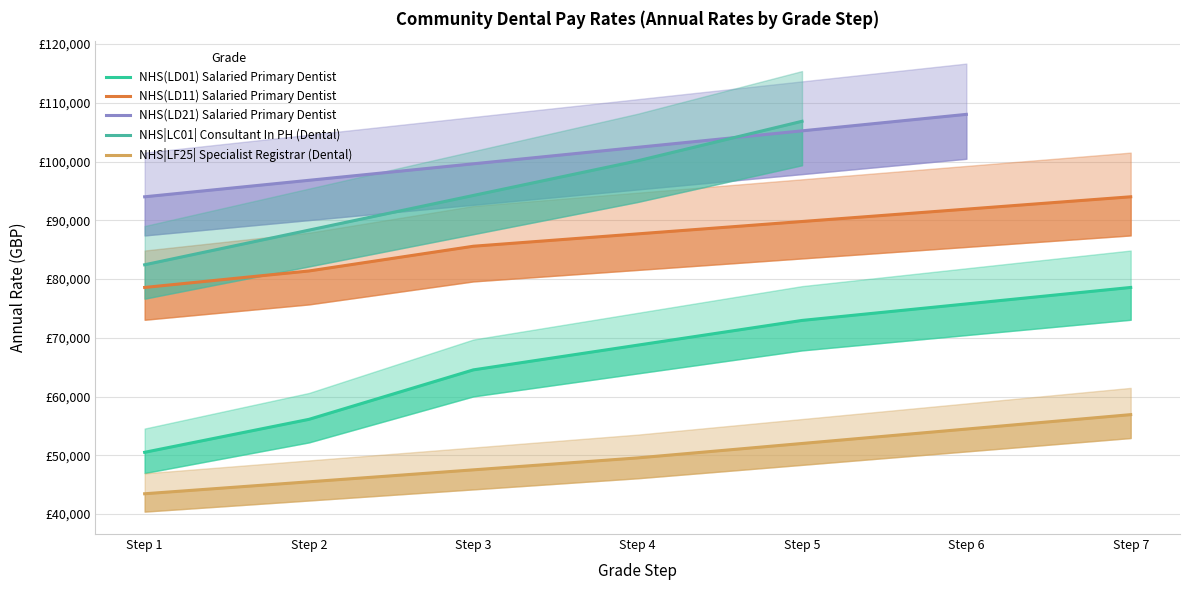

Count the NHS|LF25| Specialist Registrar (Dental) values in the range 45490 to 54468.

5